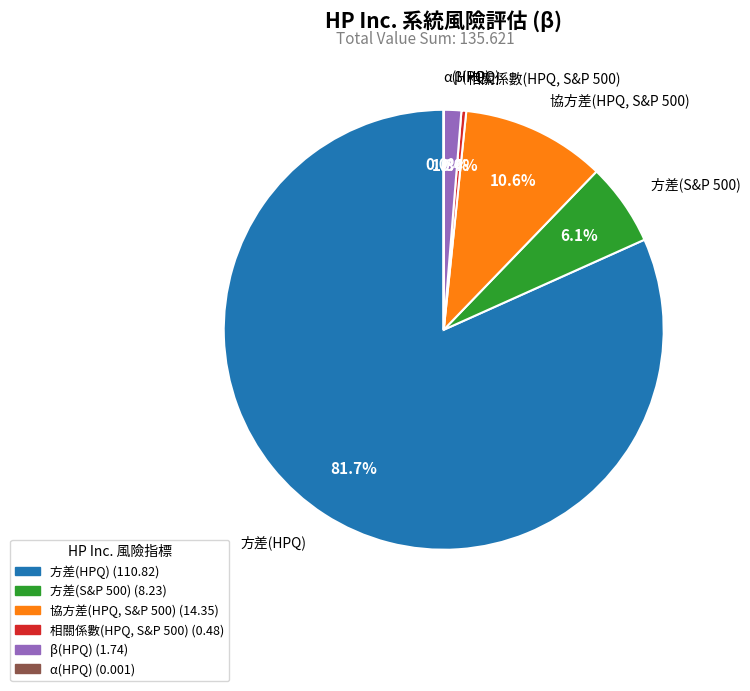

Is it true that 相關係數(HPQ, S&P 500) is 10% of the pie?

False